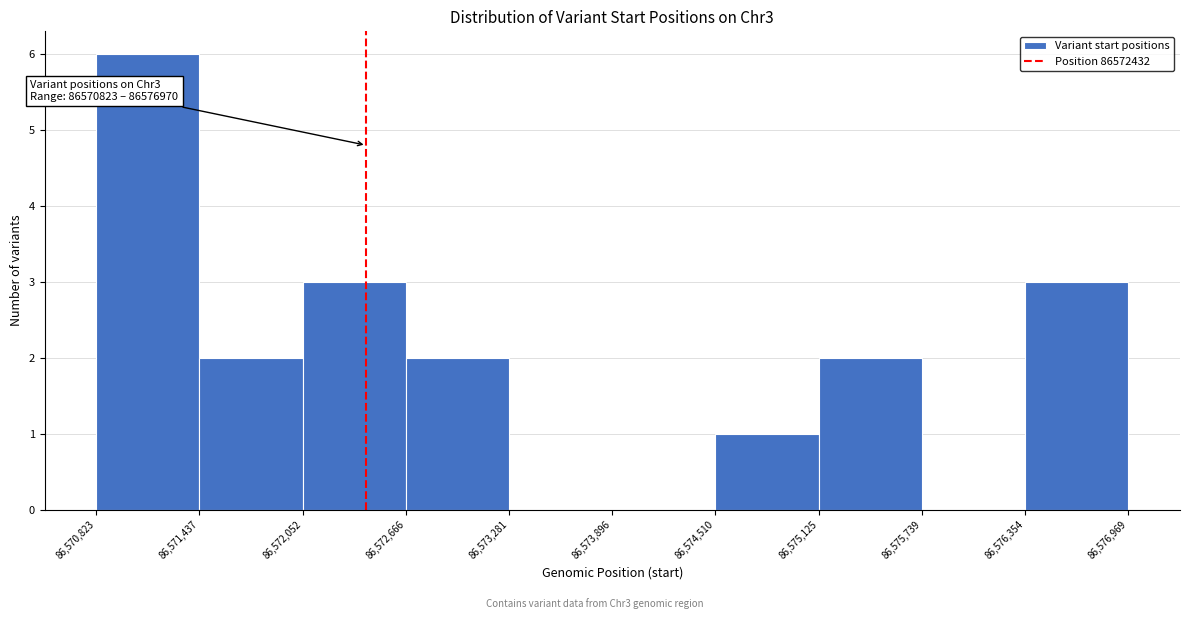

Over which range of the x-axis is the bar tallest?

86,570,823 to 86,571,437